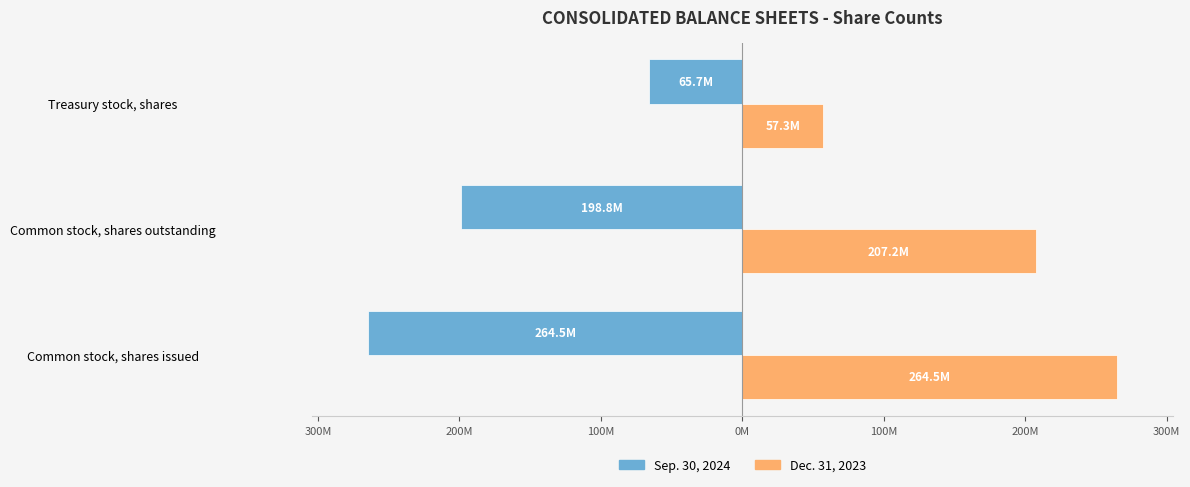

What are all the series names shown in the legend?

Sep. 30, 2024, Dec. 31, 2023